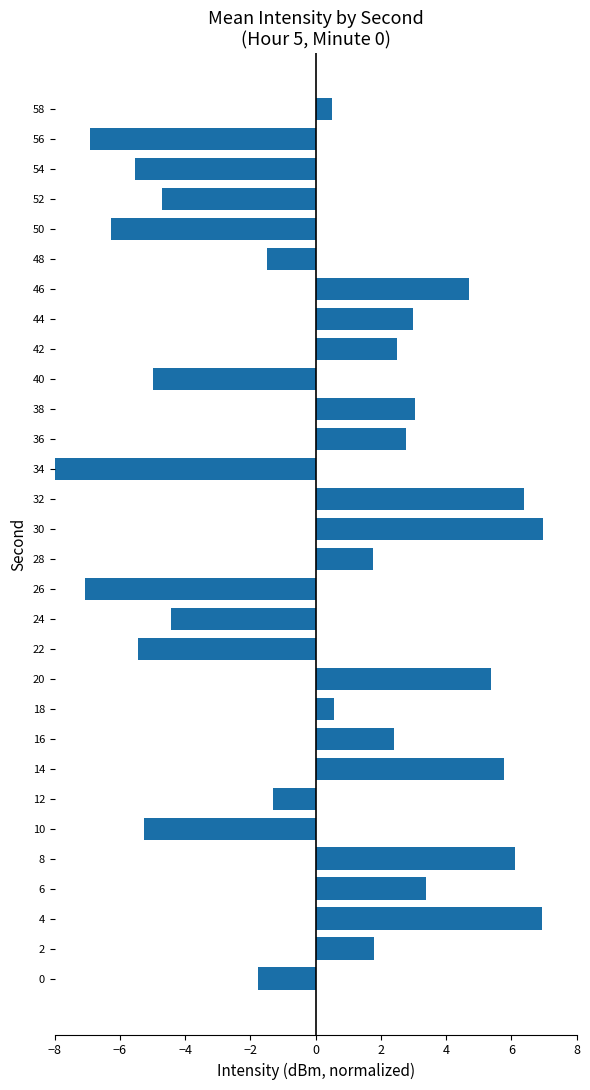

What is the value of the 5th bar from the left?

6.1